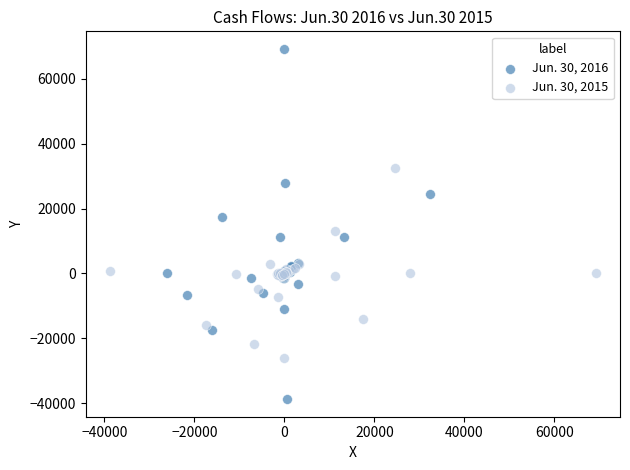

Which series contains the lowest Y value?

Jun. 30, 2016